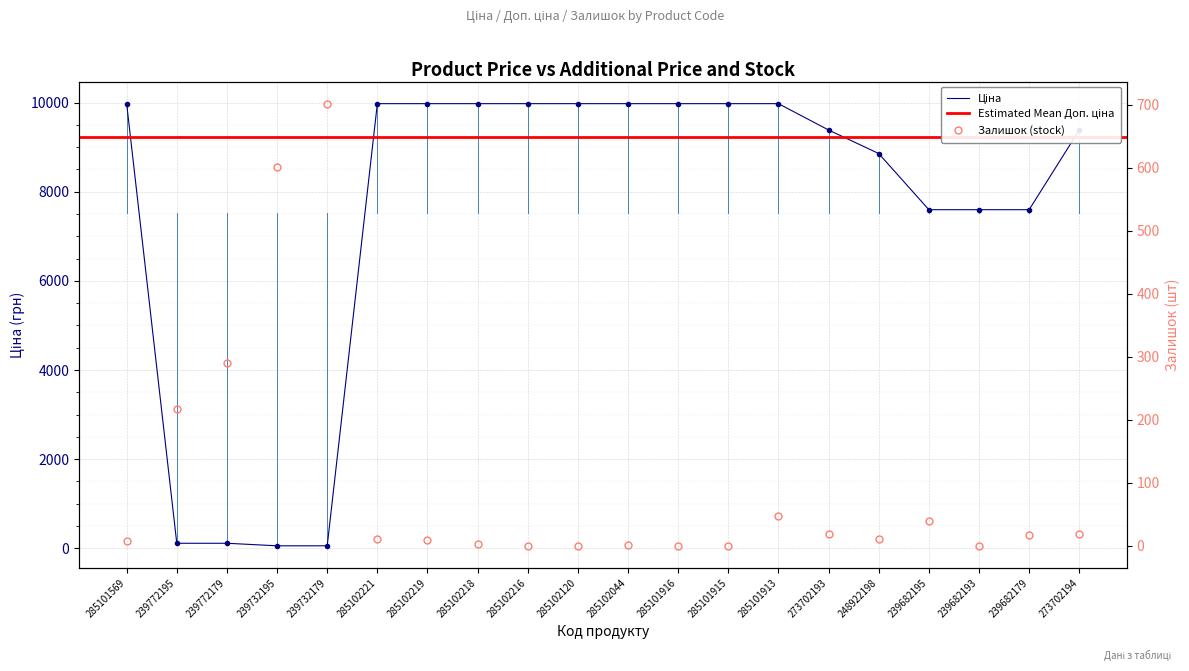

After their last crossing, which series has the higher values: Ціна or Залишок?

Ціна